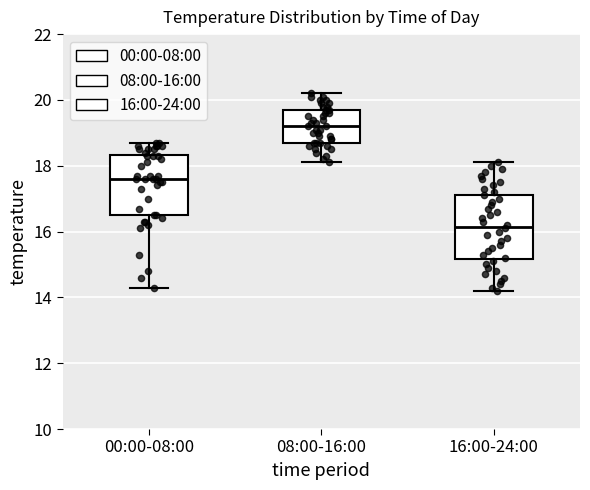

Reading left to right, read every box against the y-axis: the position of its median line, the range the box covers, and the ends of its whiskers. The values are not printed on the chart, so give them approximately, as read against the axis.

00:00-08:00: median 17.6, box 16.6 to 18.4, whiskers 14.4 to 18.8
08:00-16:00: median 19.2, box 18.8 to 19.8, whiskers 18.2 to 20.2
16:00-24:00: median 16.2, box 15.2 to 17.2, whiskers 14.2 to 18.2